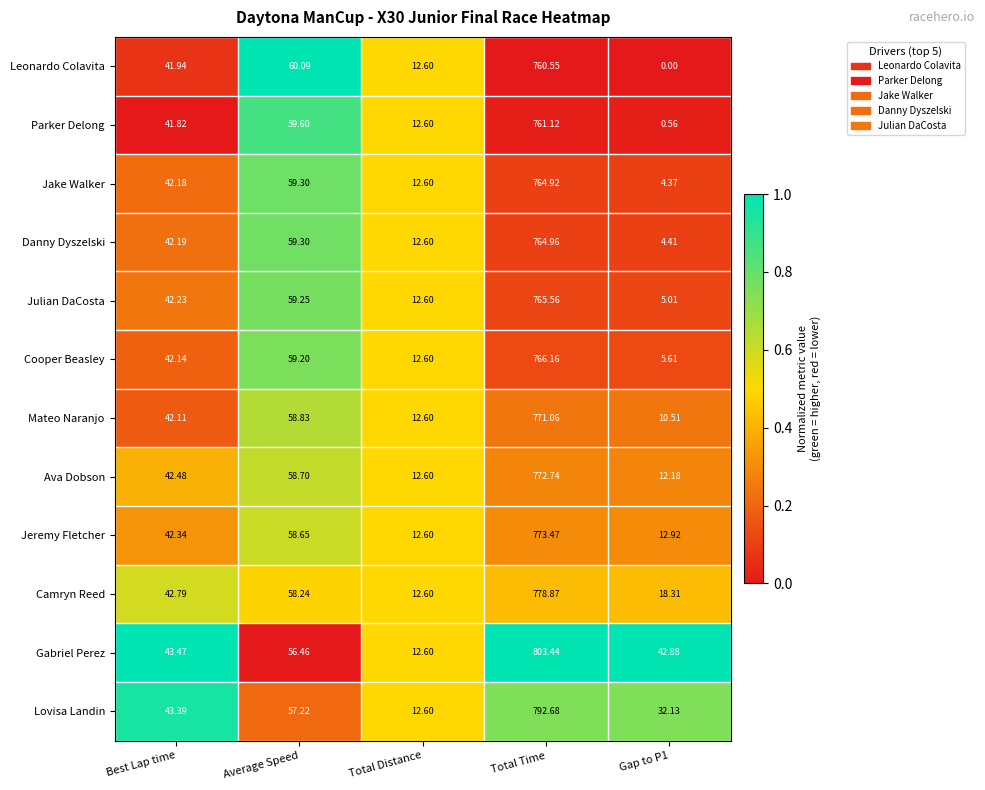

Which category has the highest value in the Jeremy Fletcher series?

Total Time